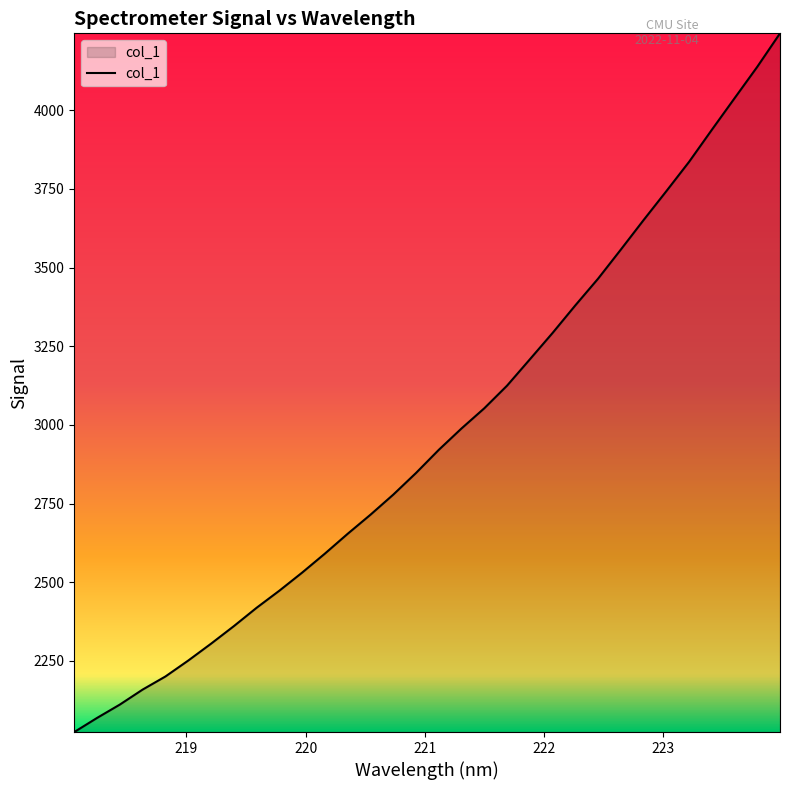

What is the smallest value displayed?

2023.6